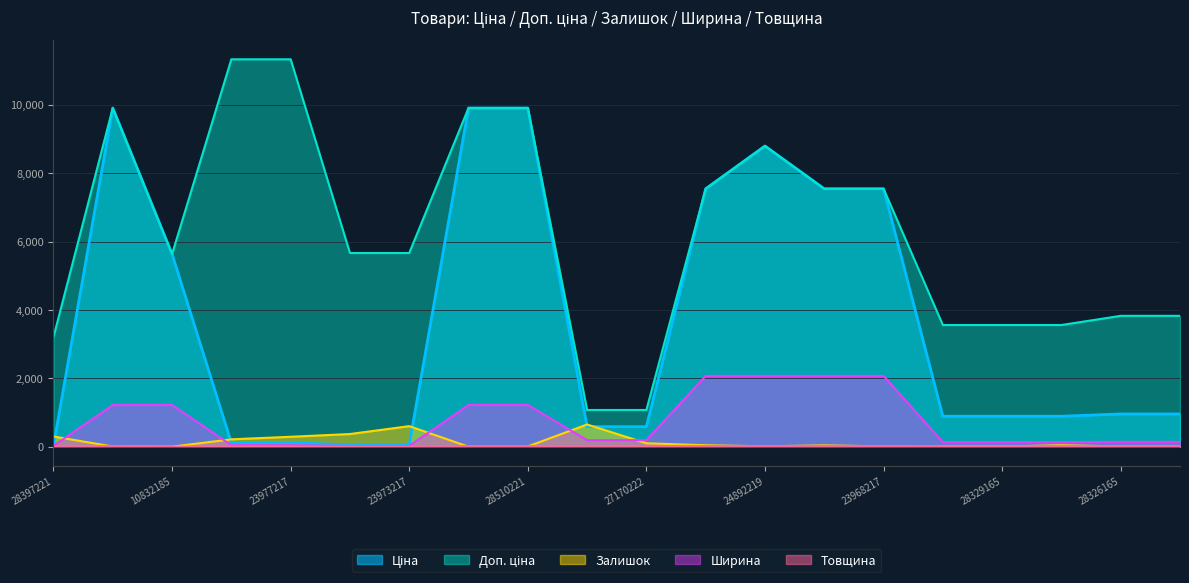

True or false: Доп. ціна and Ширина cross at least once.

False